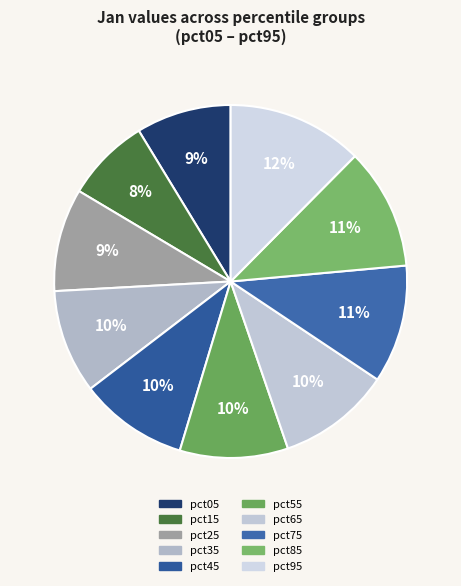

Between pct95 and pct45, which is larger?

pct95